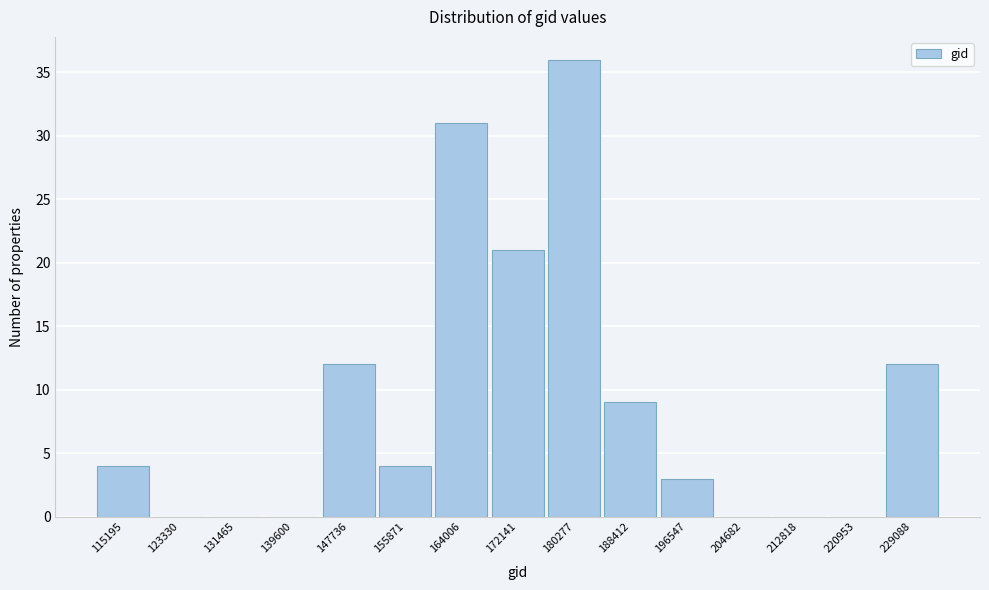

Reading left to right, list all the values displayed in this chart.

115195=4	123330=0	131465=0	139600=0	147736=12	155871=4	164006=31	172141=21	180277=36	188412=9	196547=3	204682=0	212818=0	220953=0	229088=12